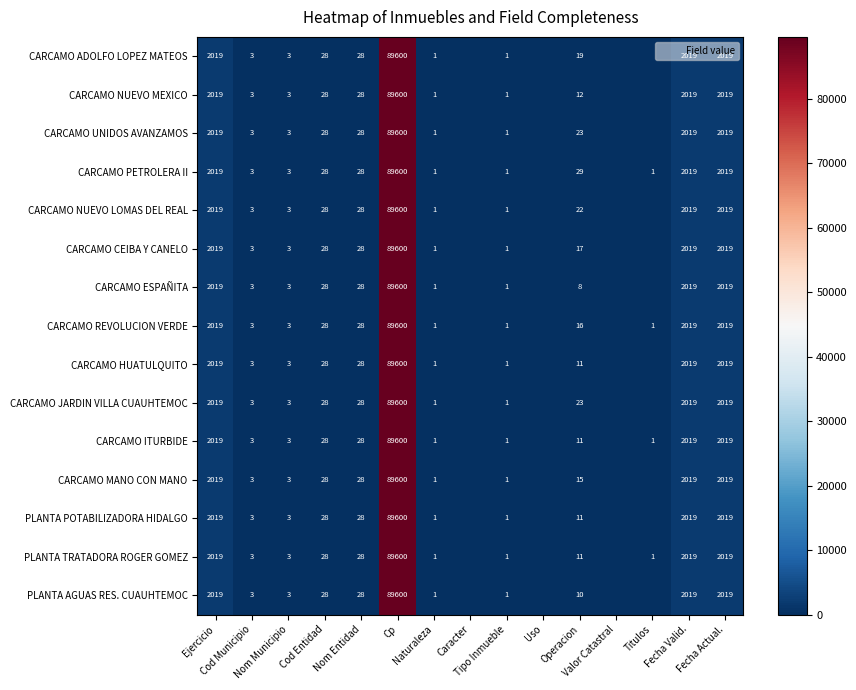

What is the sum of the PLANTA AGUAS RES. CUAUHTEMOC values at Tipo Inmueble and Cod Municipio?

4